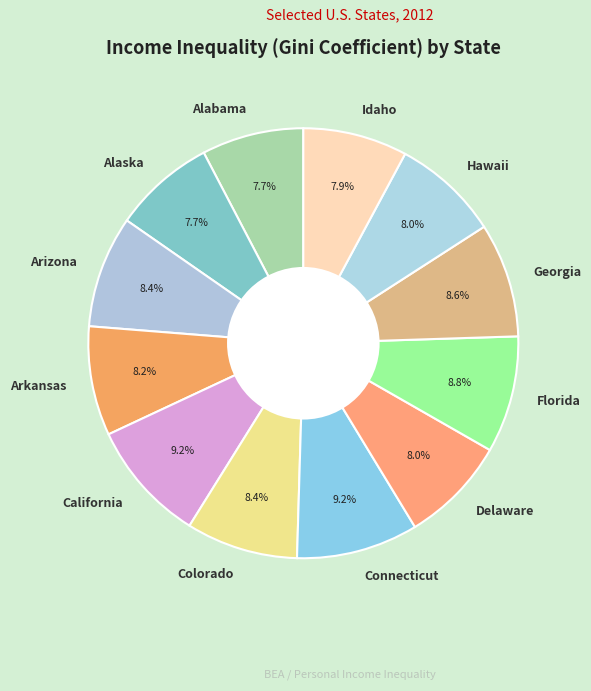

True or false: Arkansas accounts for 8% of the total.

True